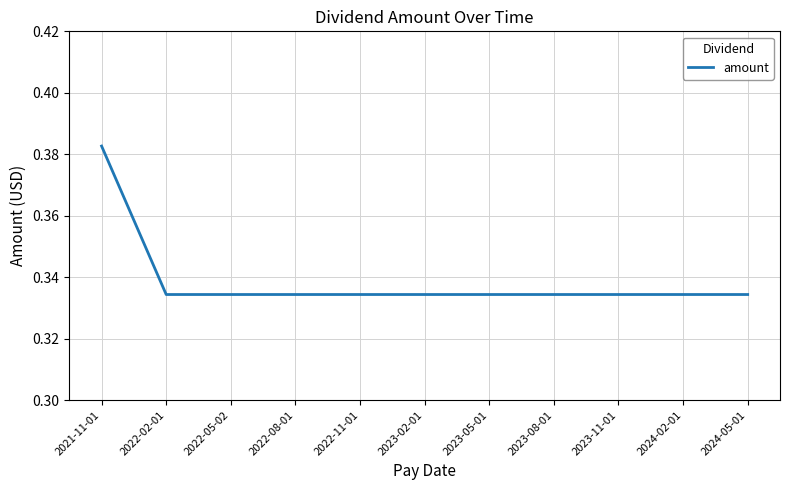

Does the chart have visible grid lines?

Yes